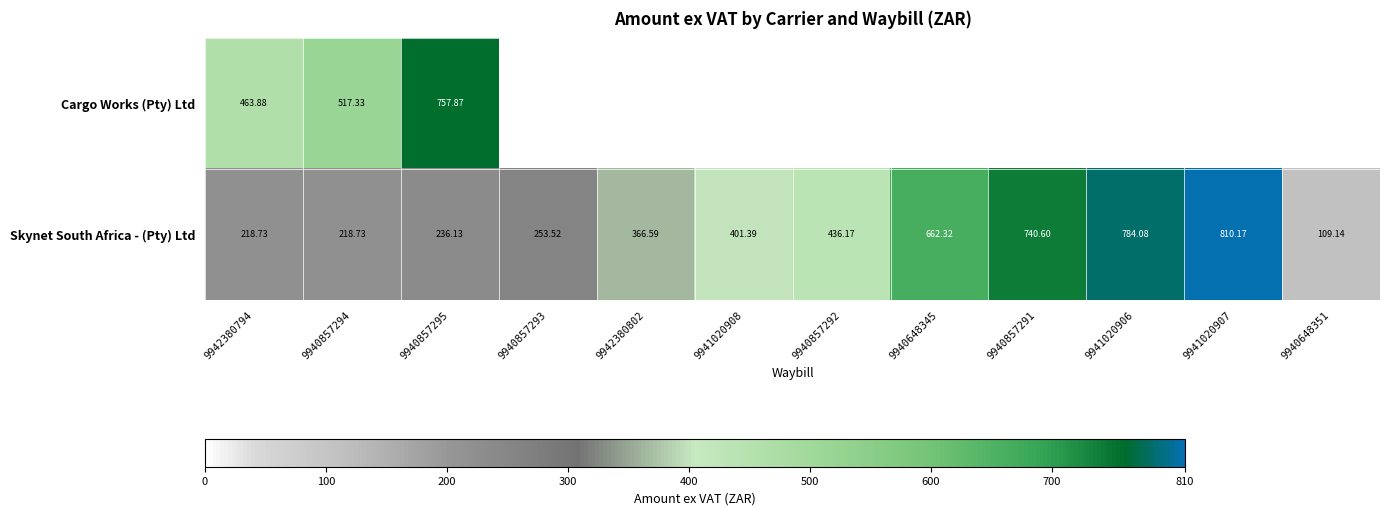

Which series changed the most between 9940648345 and 9941020906?

Skynet South Africa - (Pty) Ltd